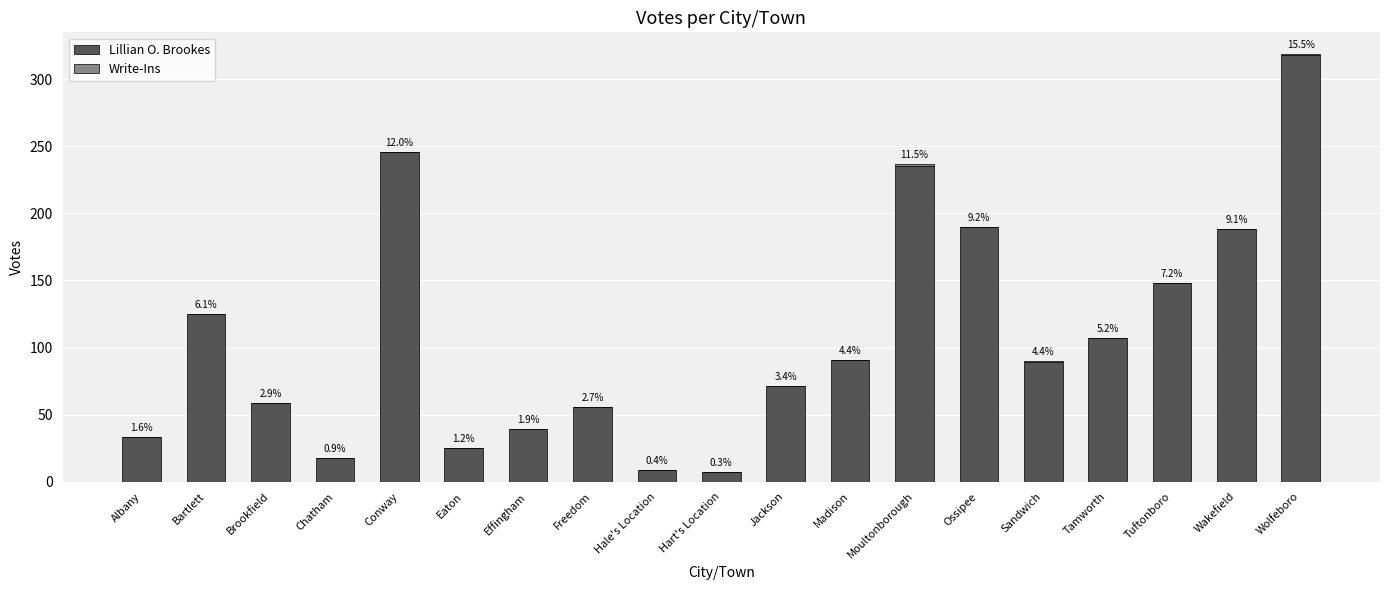

Which has a higher value, Sandwich or Hart's Location?

Sandwich